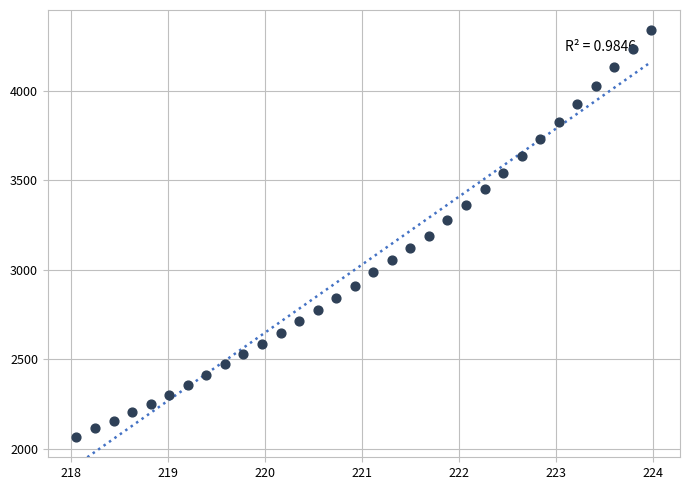

What is the range of X values (max minus min)?

5.9